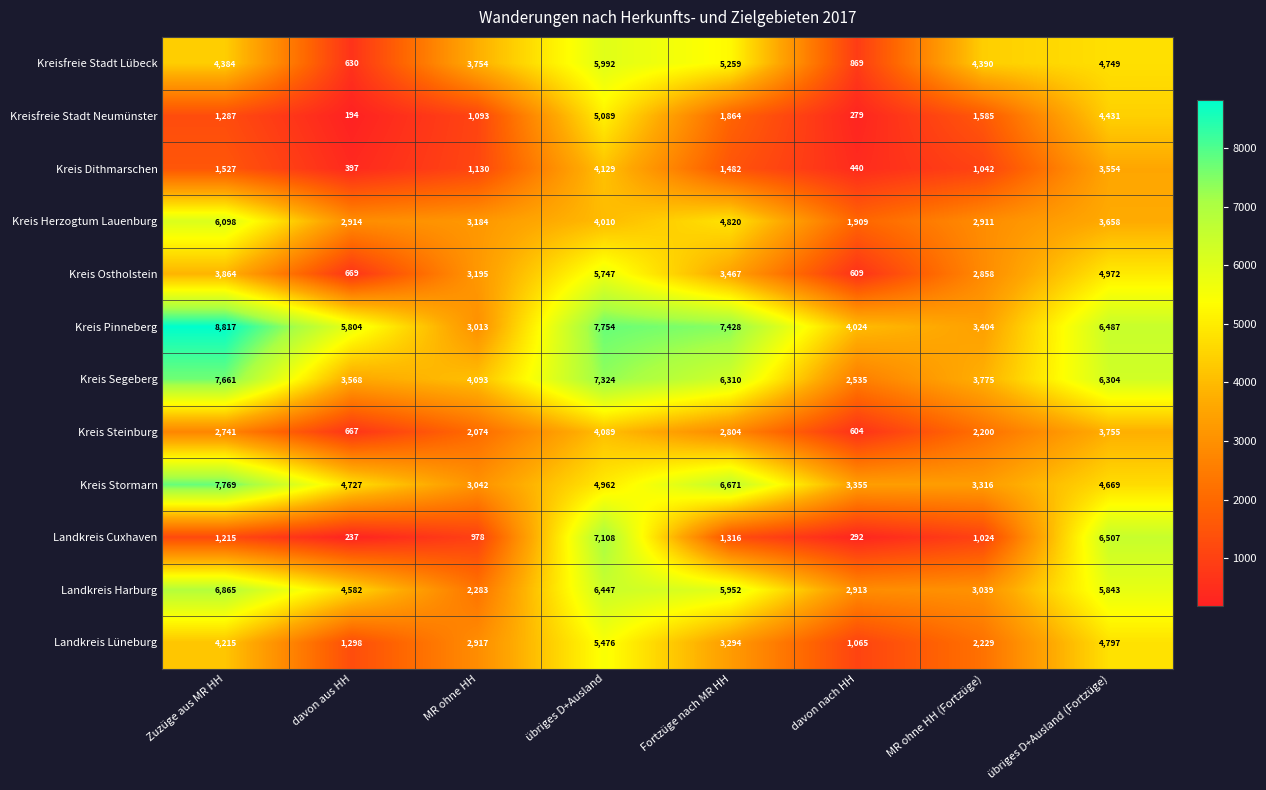

What is the spread (max minus min) of values at MR ohne HH (Fortzüge)?

3366